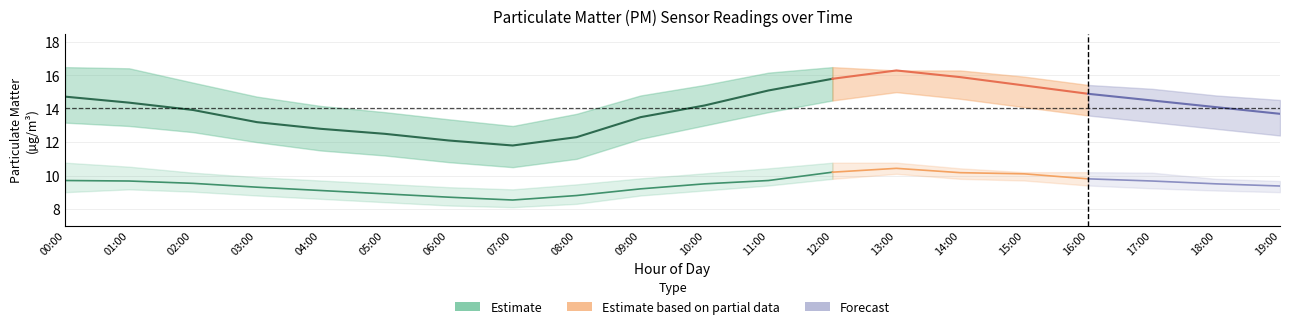

Is the value of P2_lo at 16:00 greater than the value of P2_hi at 12:00?

No